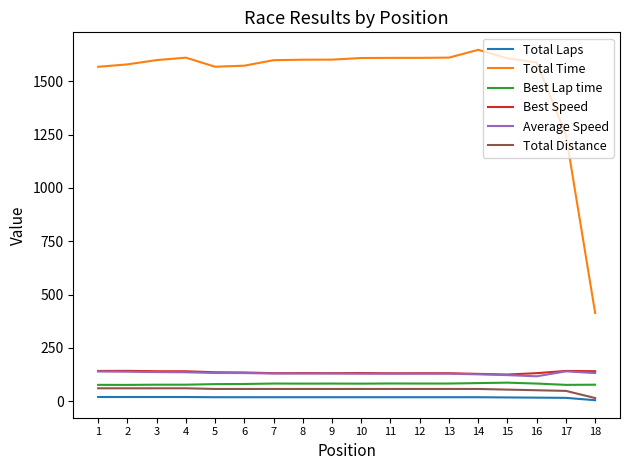

Which series has the largest range (max minus min)?

Total Time